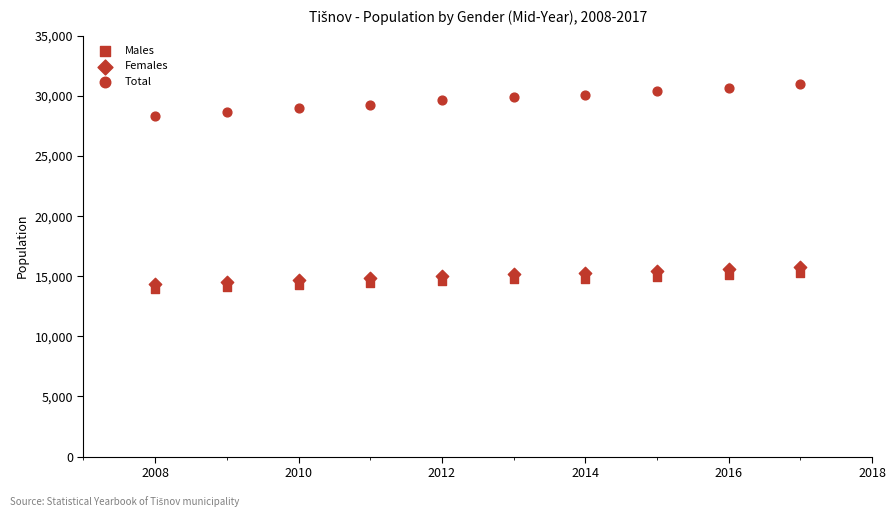

How many points are shown in the scatter plot?

30